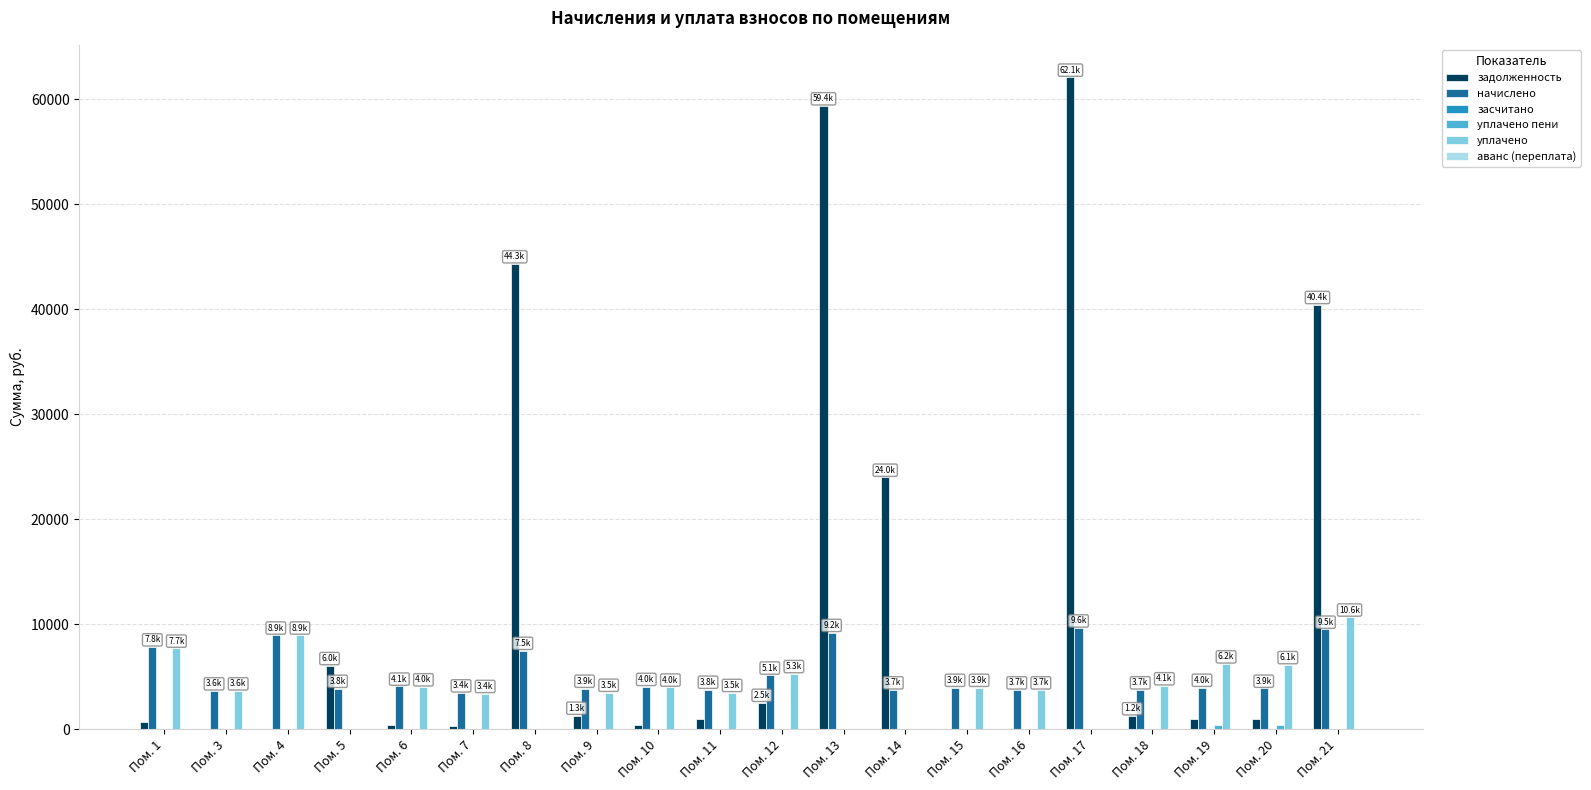

Which series has the largest total across all categories?

задолженность